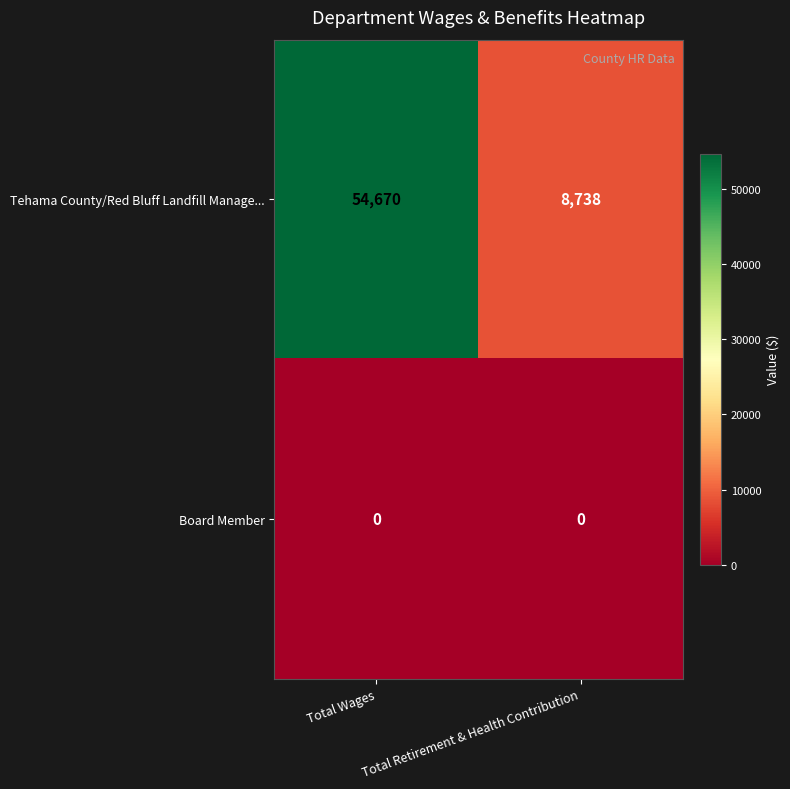

What is the sum of all Tehama County/Red Bluff Landfill Manage... values?

63408